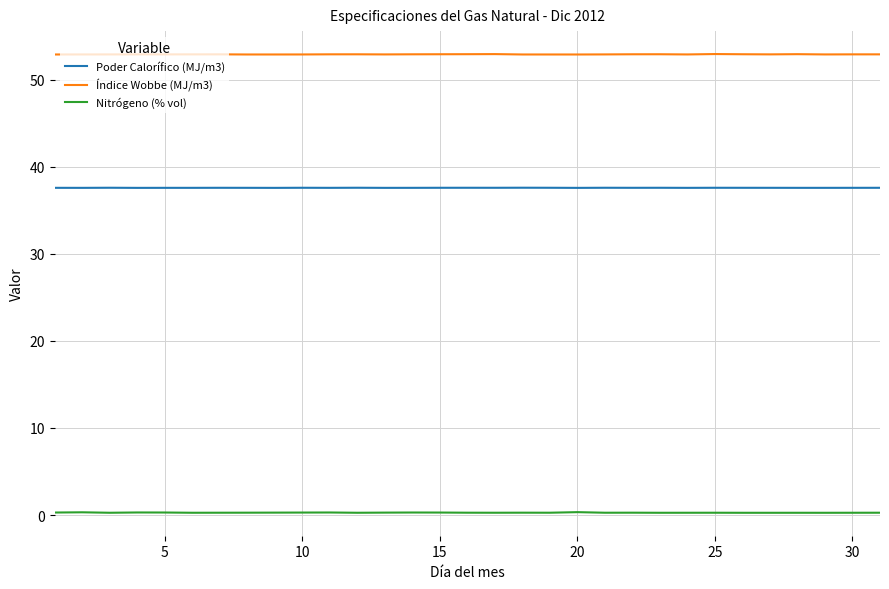

Rank the series by their average value, from lowest to highest.

Nitrógeno (% vol), Poder Calorífico (MJ/m3), Índice Wobbe (MJ/m3)